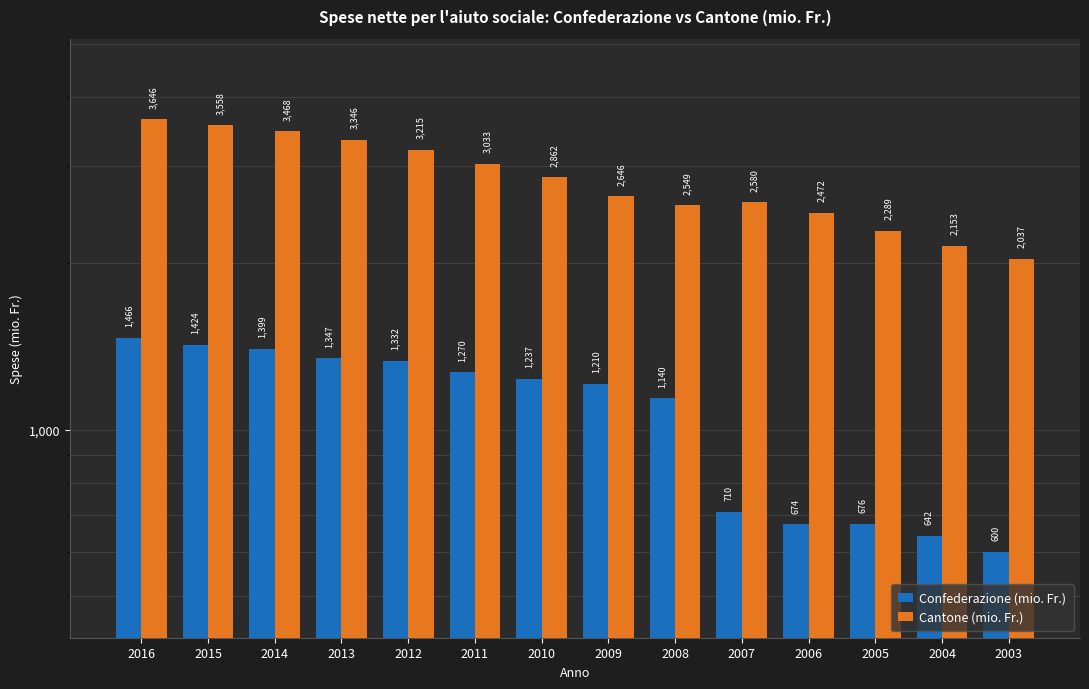

Which category has the highest value in the Confederazione (mio. Fr.) series?

2016